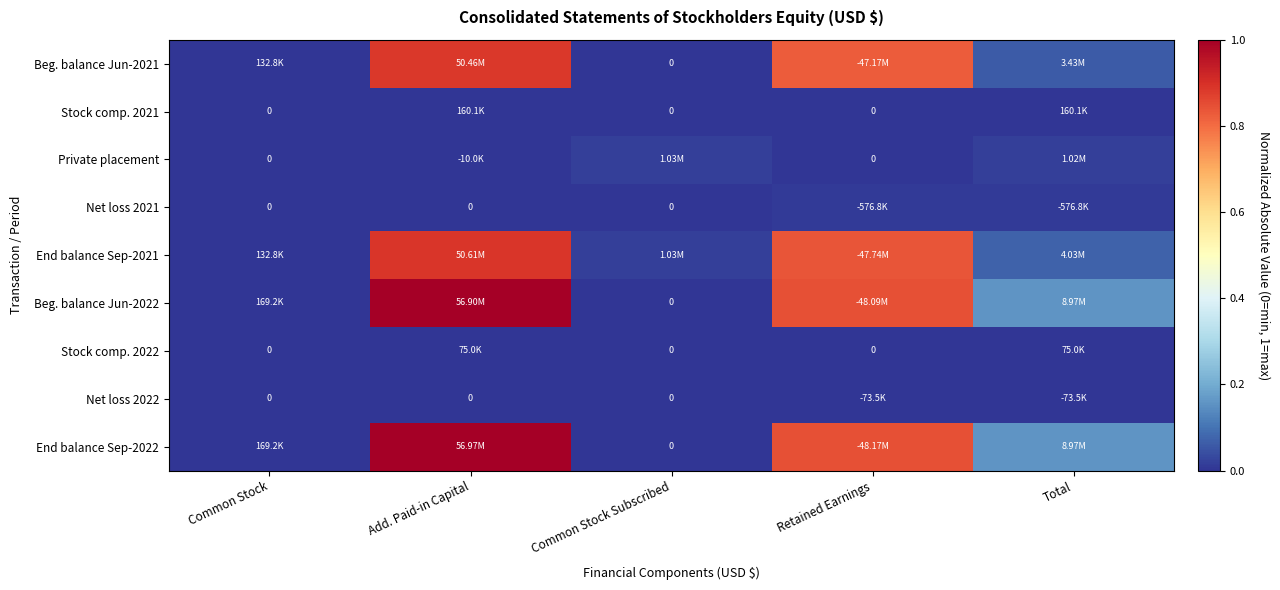

Which has a higher value, Common Stock Subscribed or Add. Paid-in Capital?

Add. Paid-in Capital